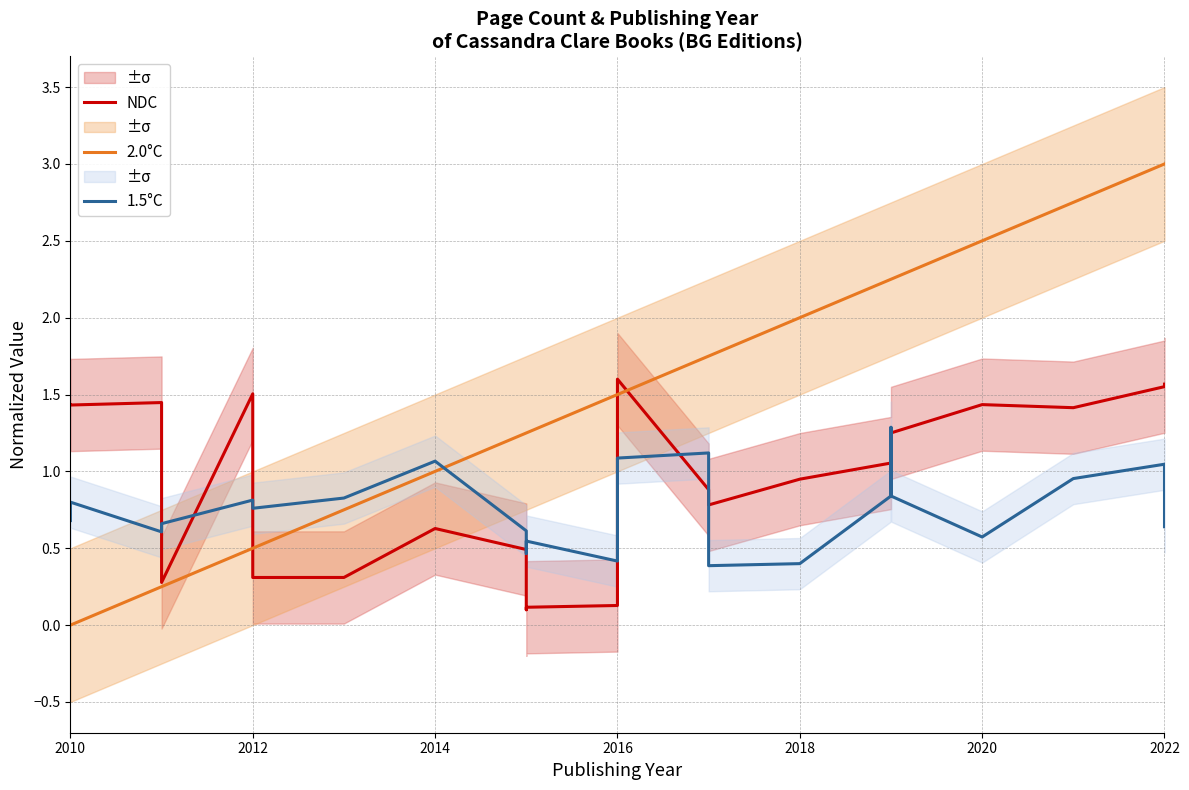

What is the difference between the maximum and second lowest values in the NDC series?

1.5